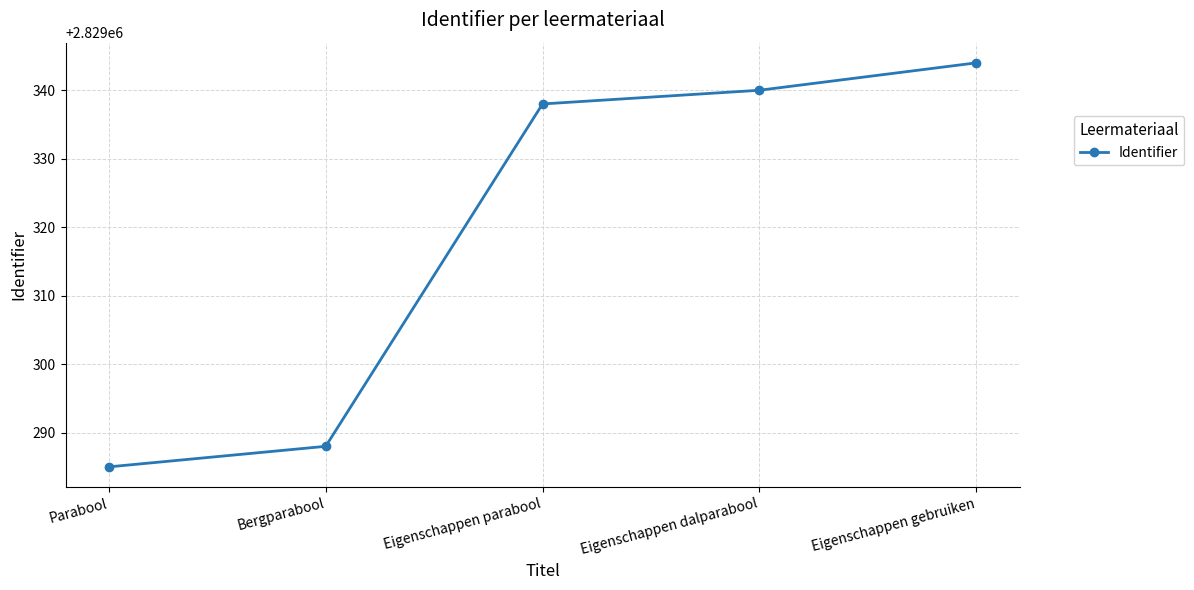

How many lines are shown in the chart?

1